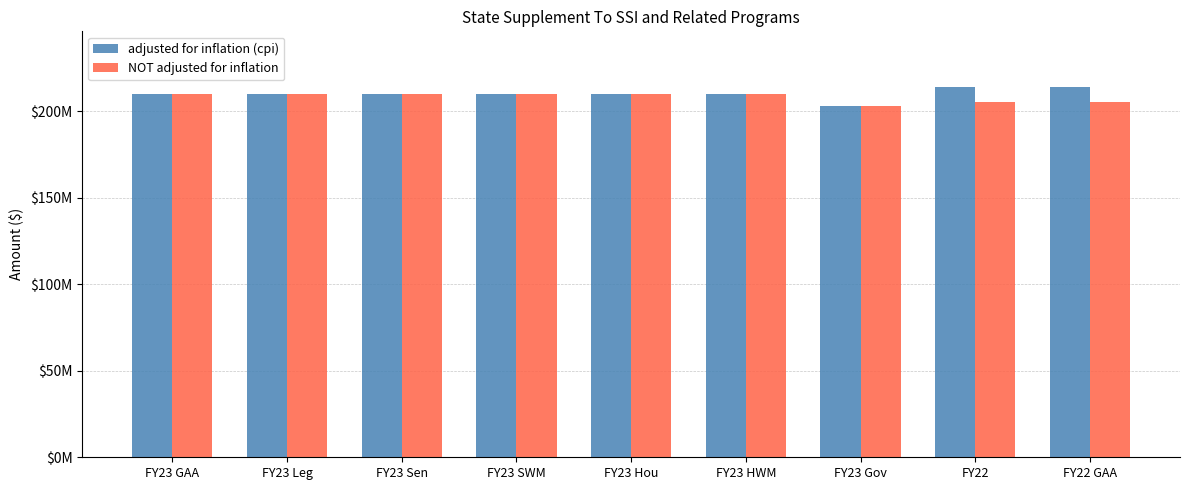

Does the chart contain any negative values?

No